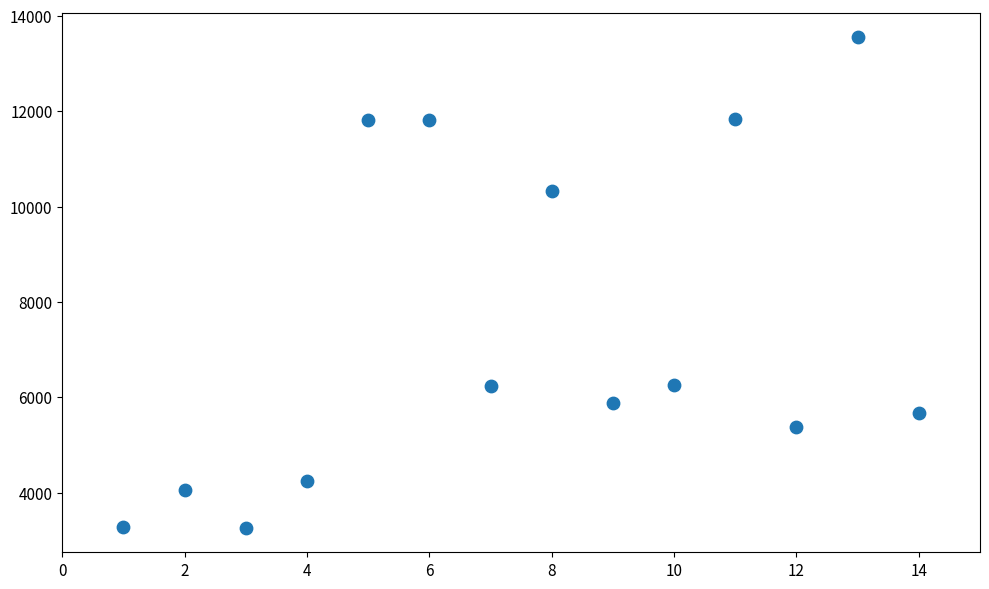

What is the range of X values (max minus min)?

13